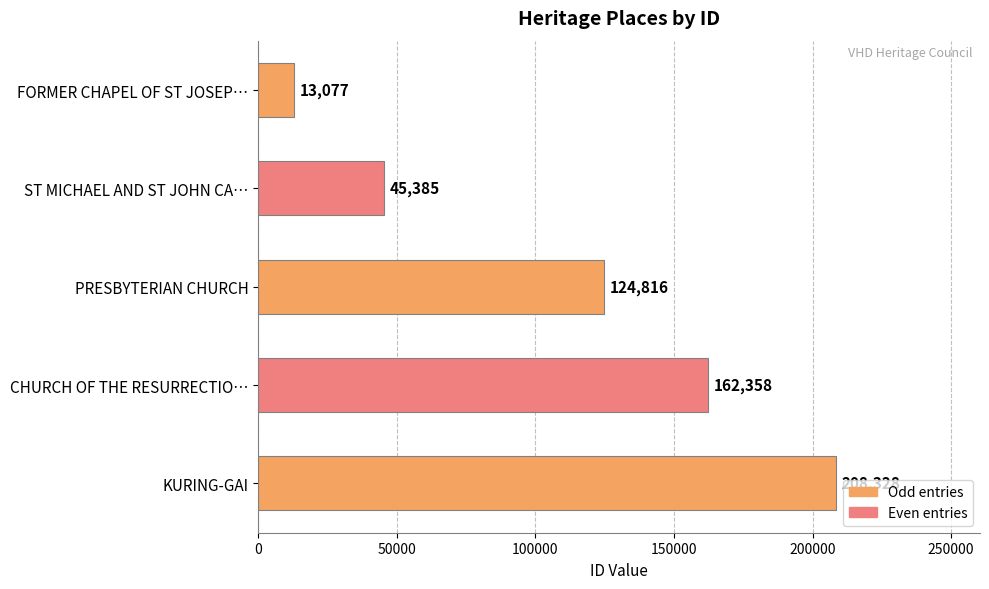

Reading top to bottom, list all the values displayed in this chart.

FORMER CHAPEL OF ST JOSEP…=13077	ST MICHAEL AND ST JOHN CA…=45385	PRESBYTERIAN CHURCH=124816	CHURCH OF THE RESURRECTIO…=162358	KURING-GAI=208328